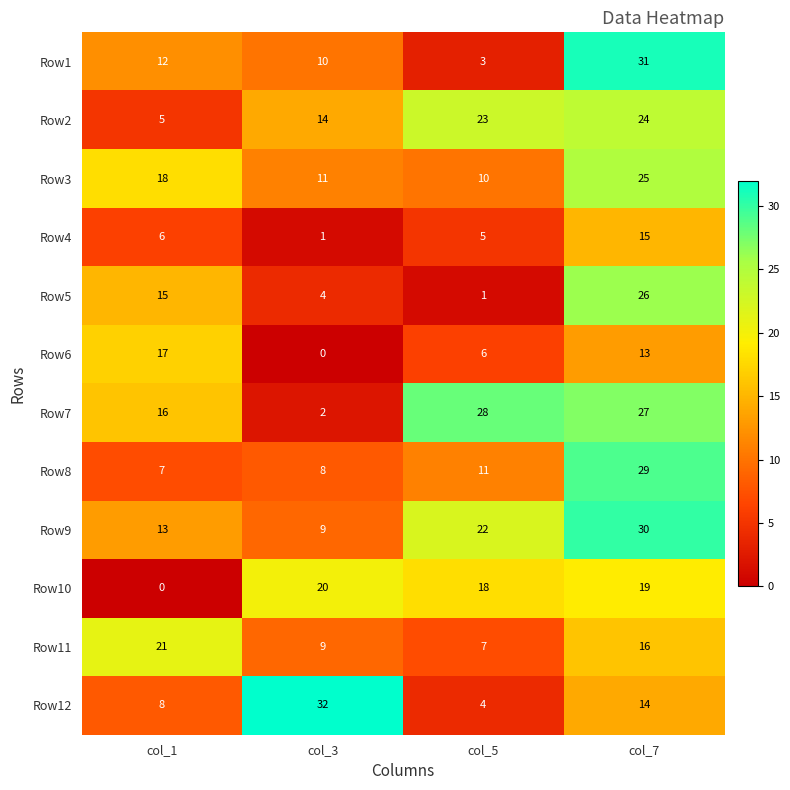

Is the value of Row4 at col_1 greater than the value of Row2 at col_5?

No